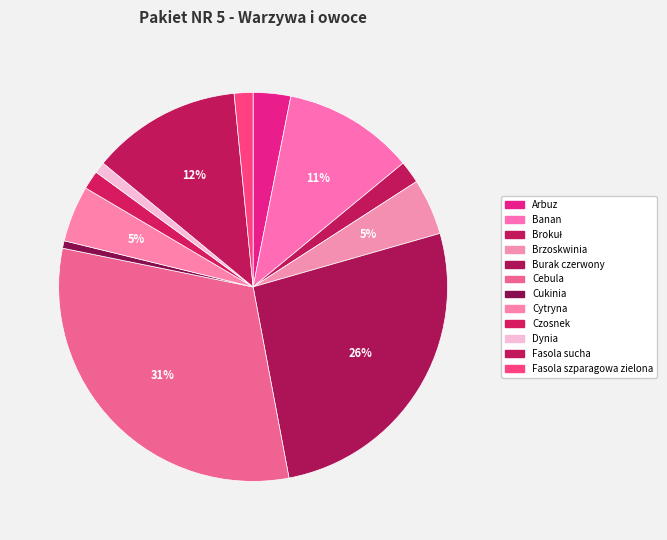

What percentage is the Banan slice, to the nearest percent?

11%